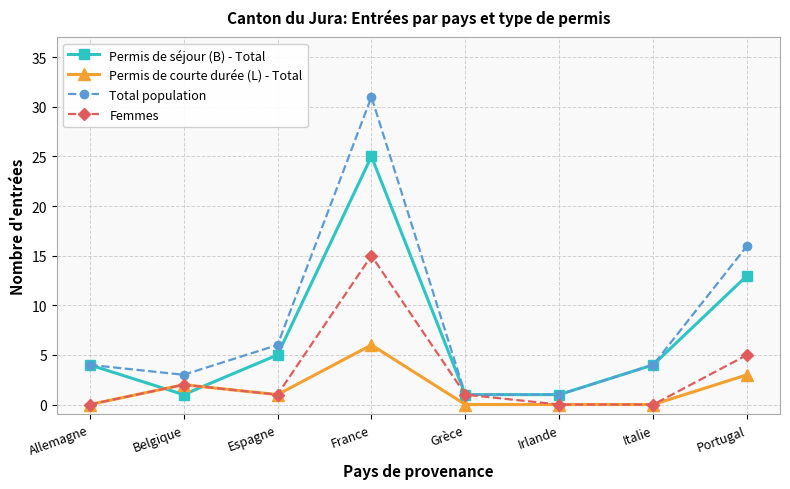

What is the maximum value for Femmes?

15